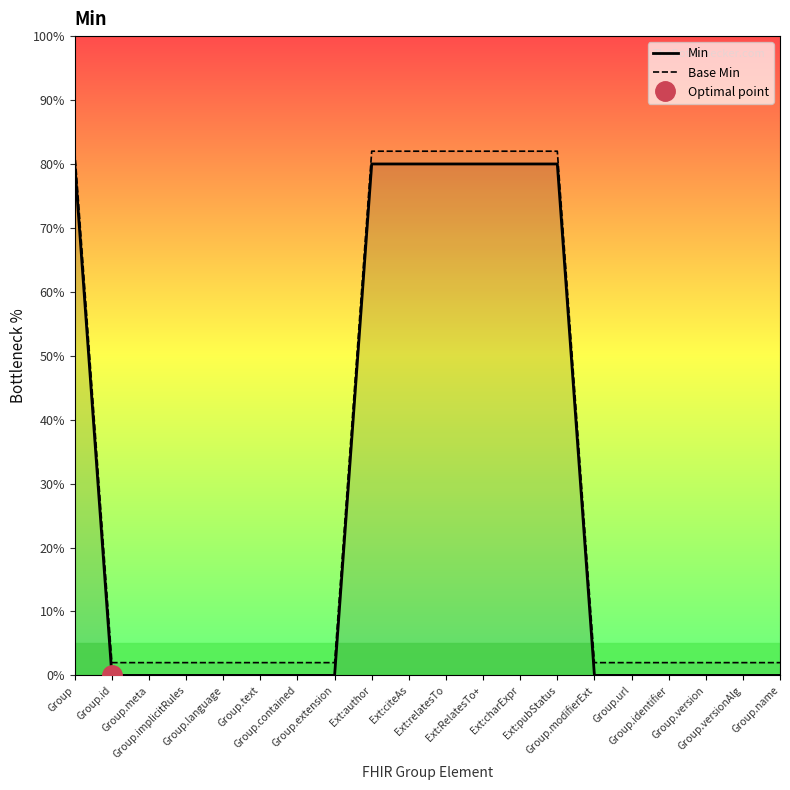

Rank the series at Group.url from highest to lowest value.

Base Min, Min